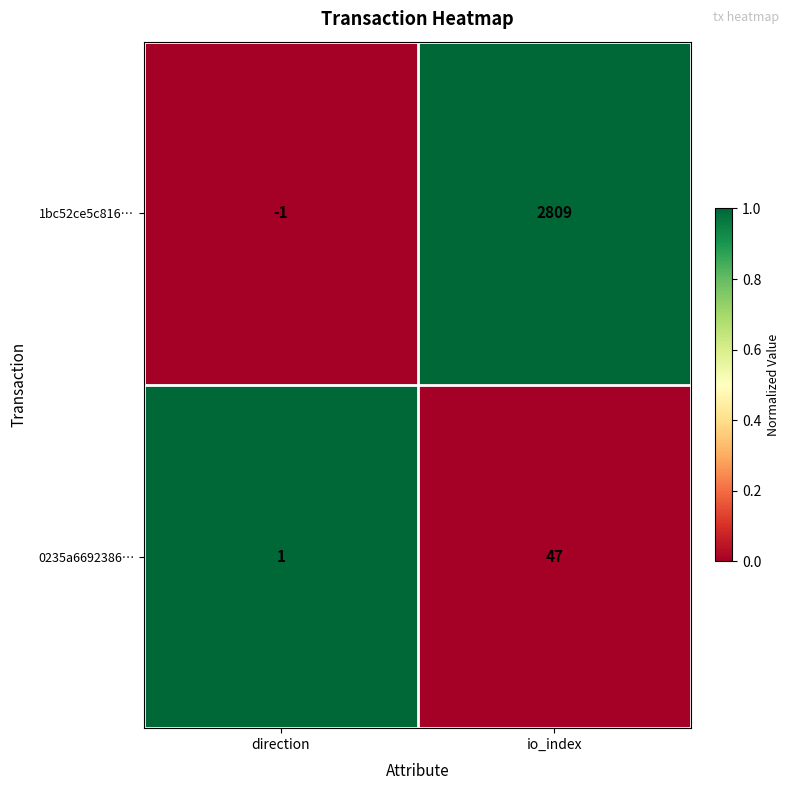

What is the total value across all series at io_index?

2856